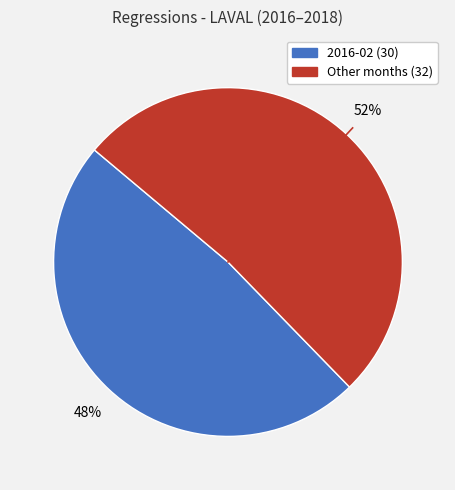

To the nearest percent, what is the average slice percentage?

50%